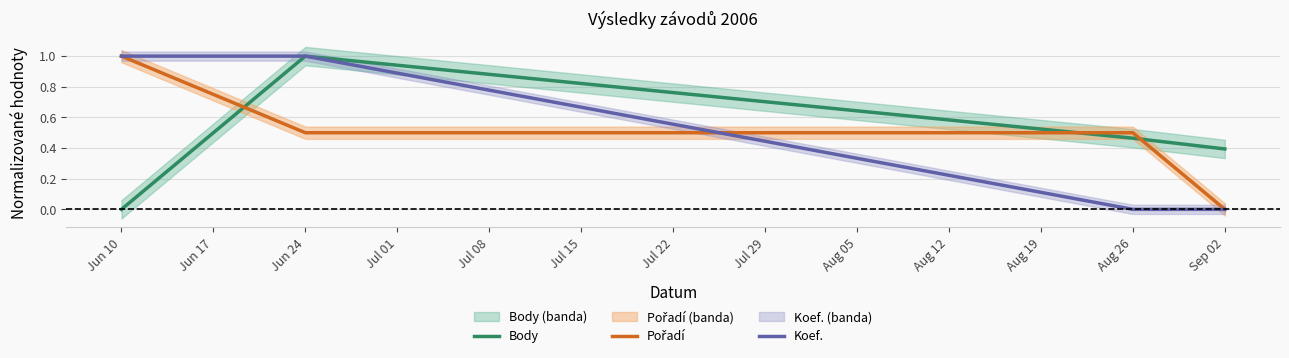

Count the number of categories in the chart.

4